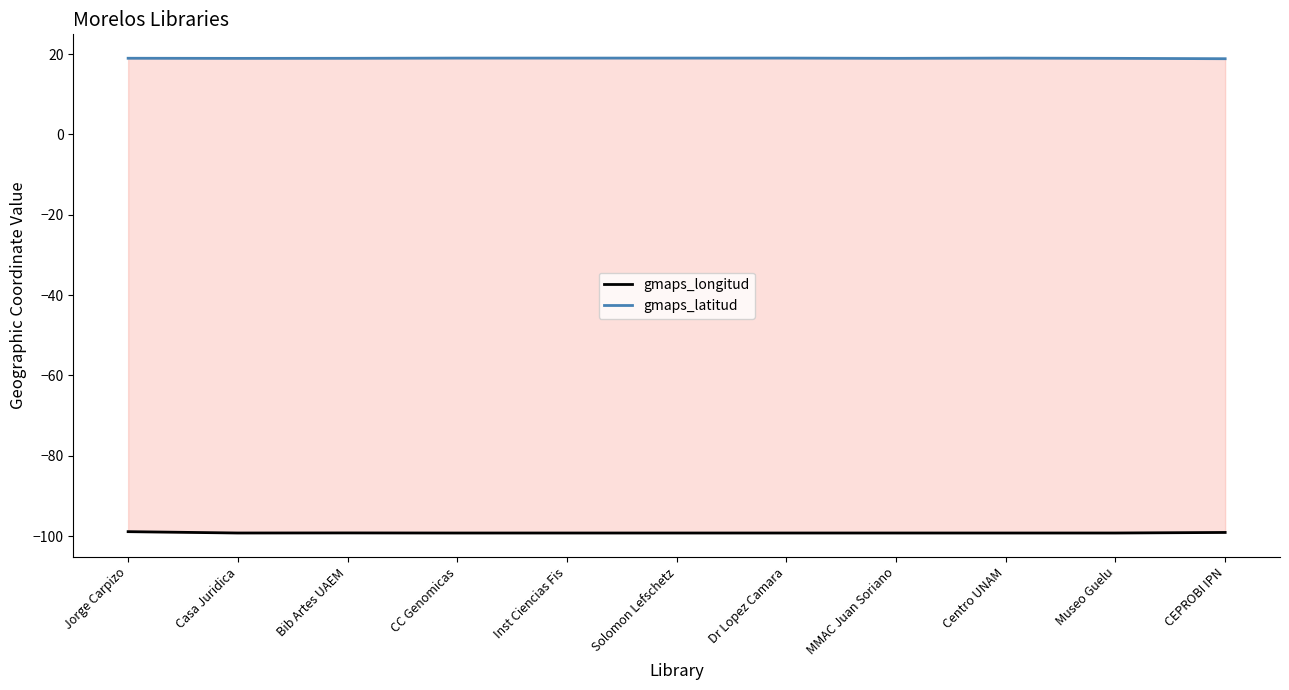

At how many categories does at least one series exceed -85?

11